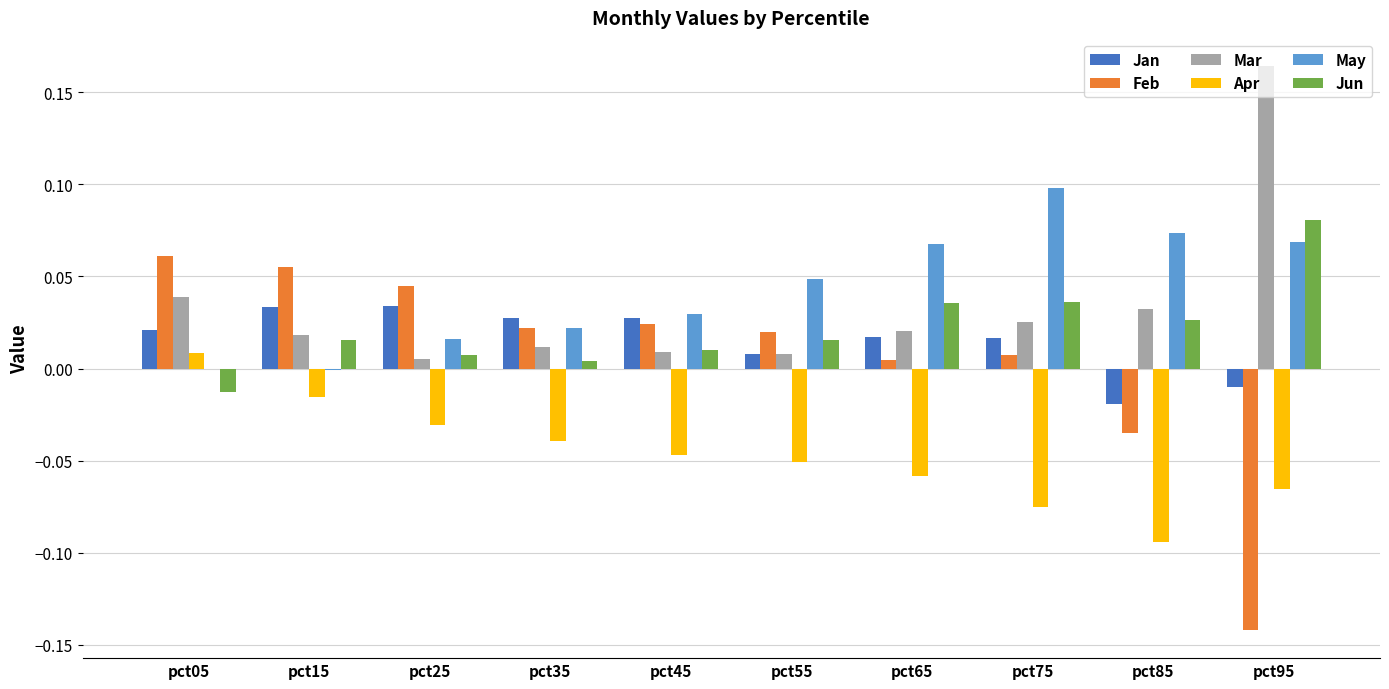

Is the value of Jan at pct25 greater than the value of Mar at pct75?

Yes